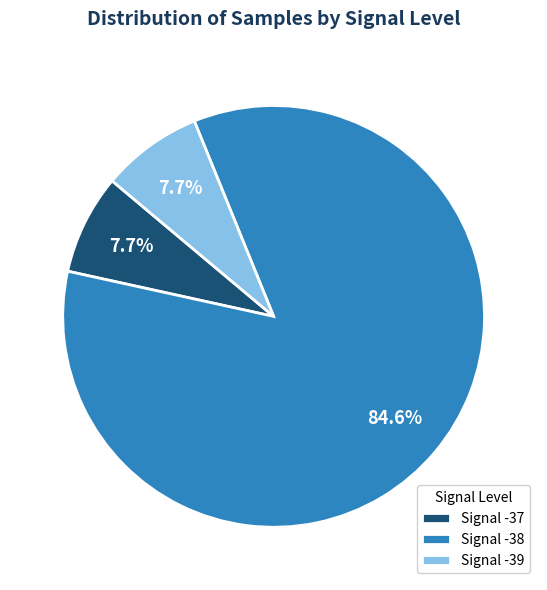

Which category has the biggest portion of the pie?

Signal -38